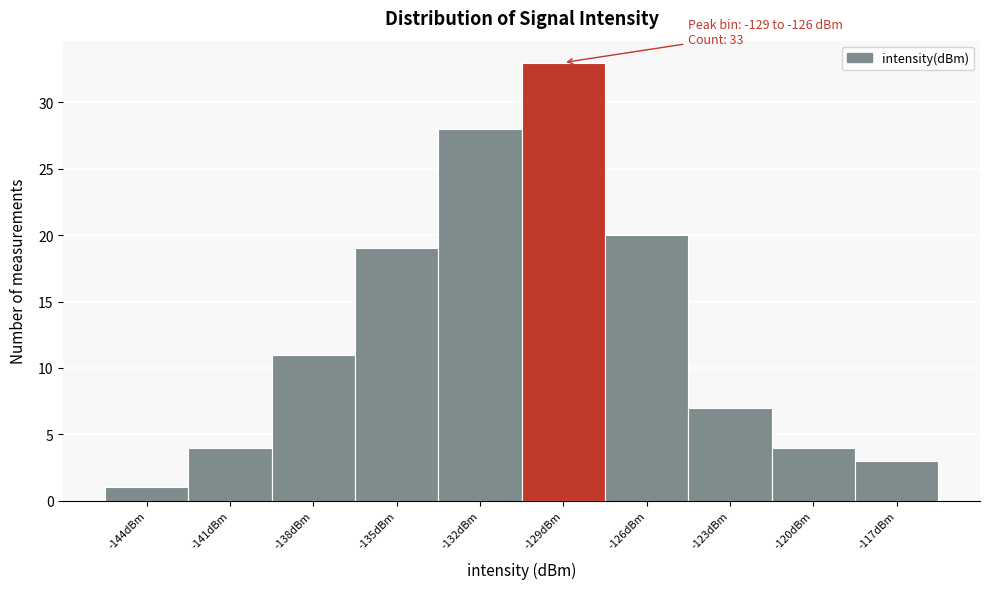

Reading left to right, list all the values displayed in this chart.

1	4	11	19	28	33	20	7	4	3